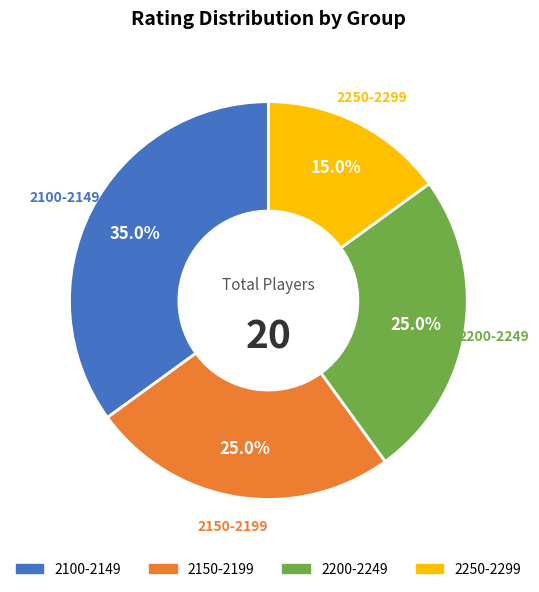

Does any single category account for the majority?

No